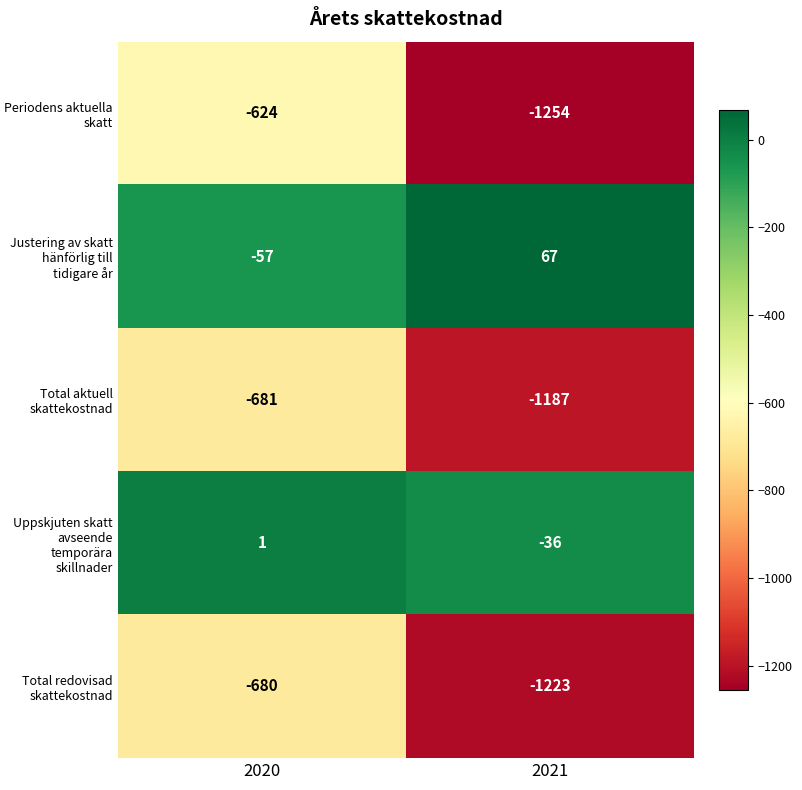

Which series has the largest range (max minus min)?

Periodens aktuella skatt